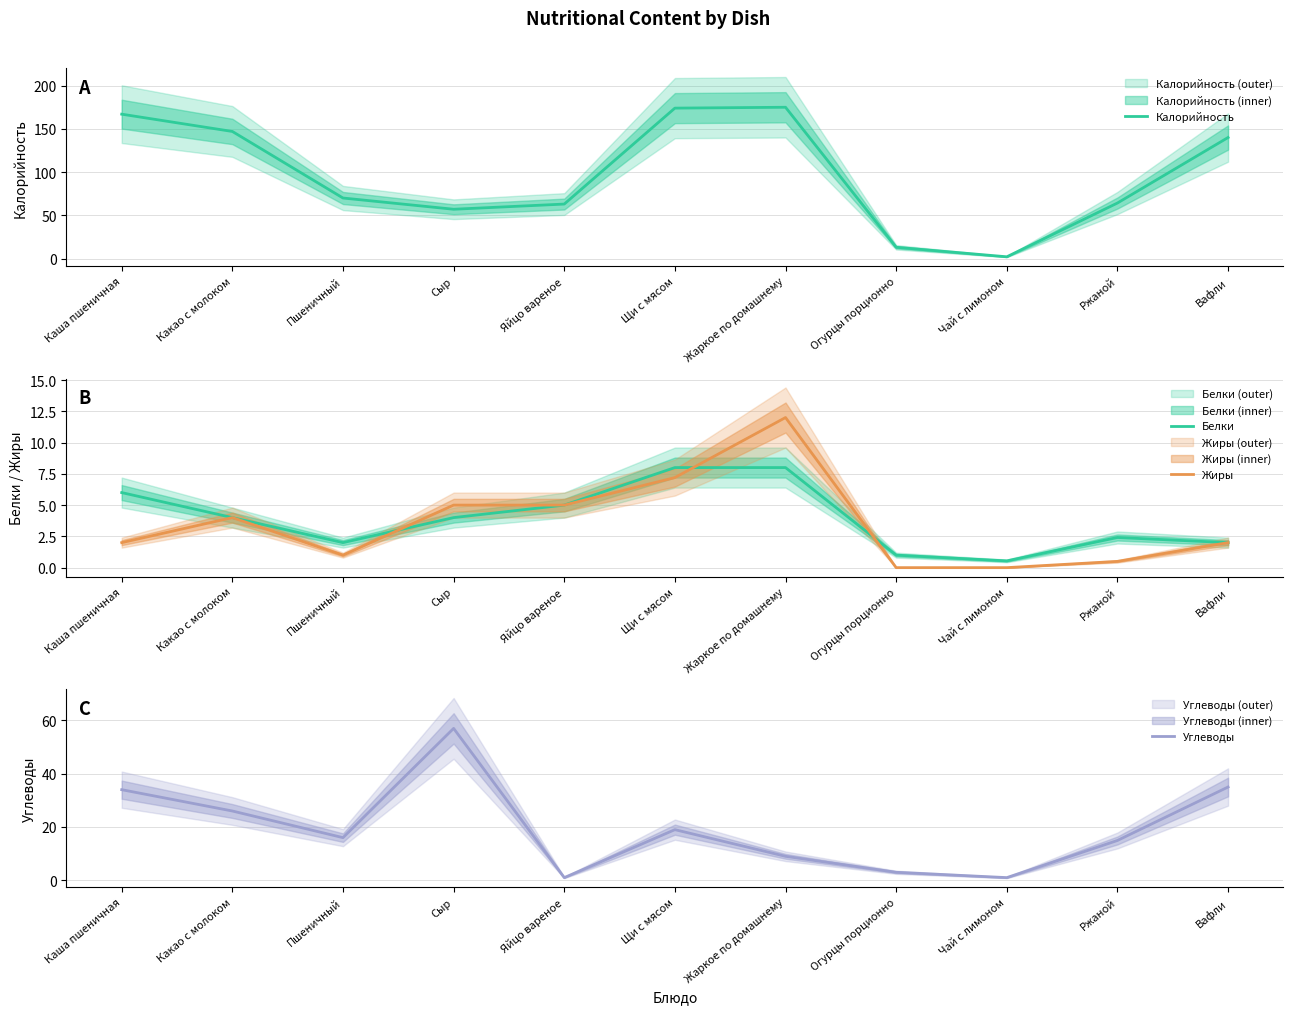

At how many categories does at least one series exceed 45?

9